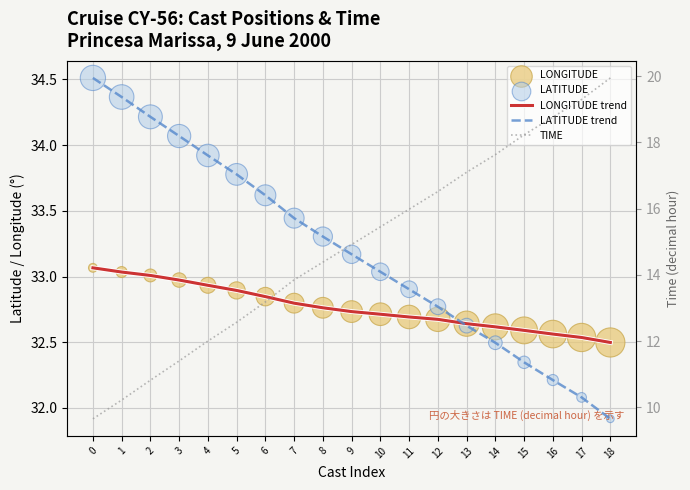

What are all the series names shown in the legend?

LONGITUDE trend, LATITUDE trend, LONGITUDE, LATITUDE, TIME